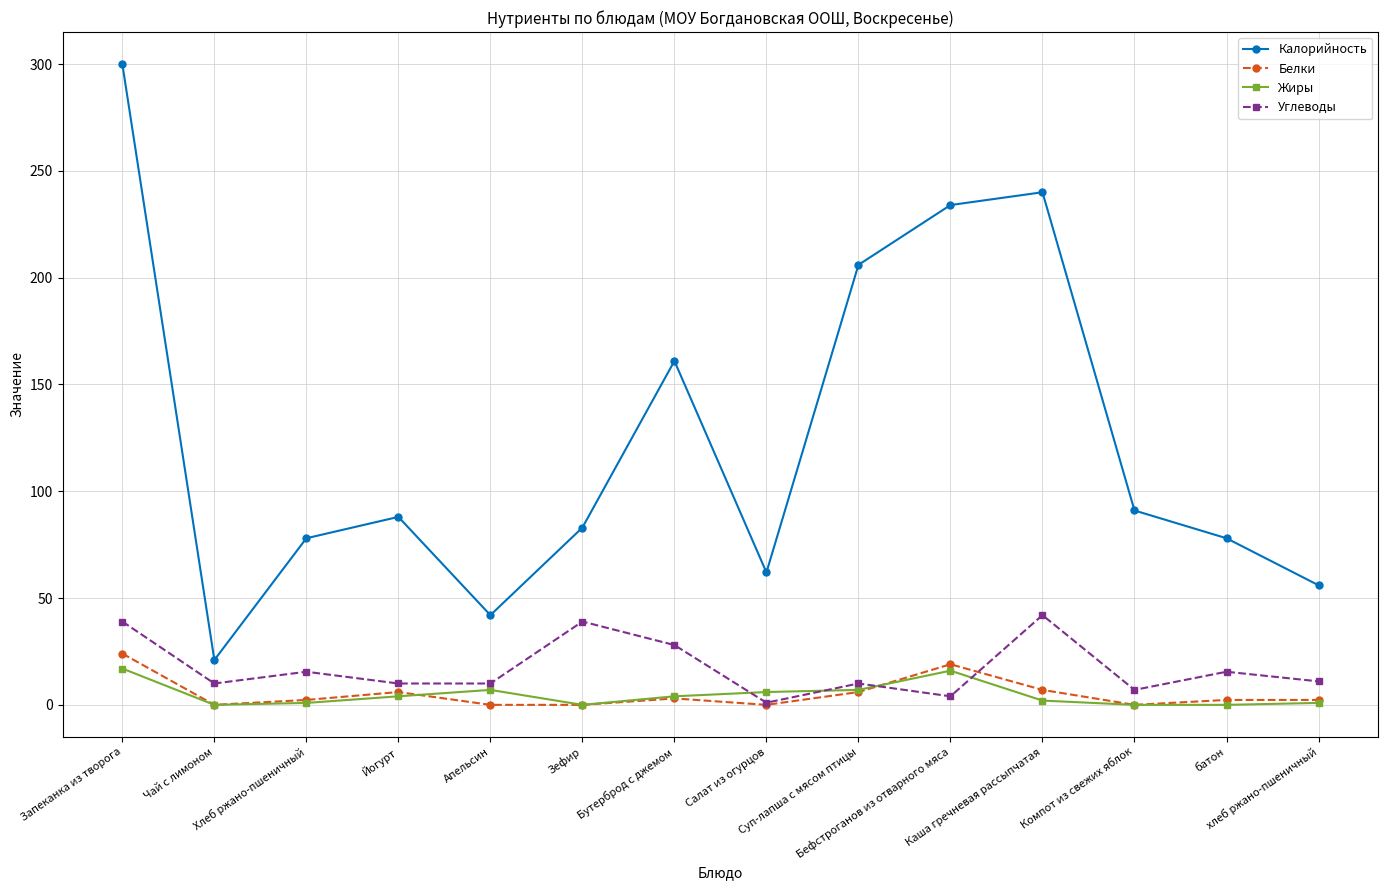

In Калорийность, how many points are higher than both neighbors (excluding endpoints)?

3